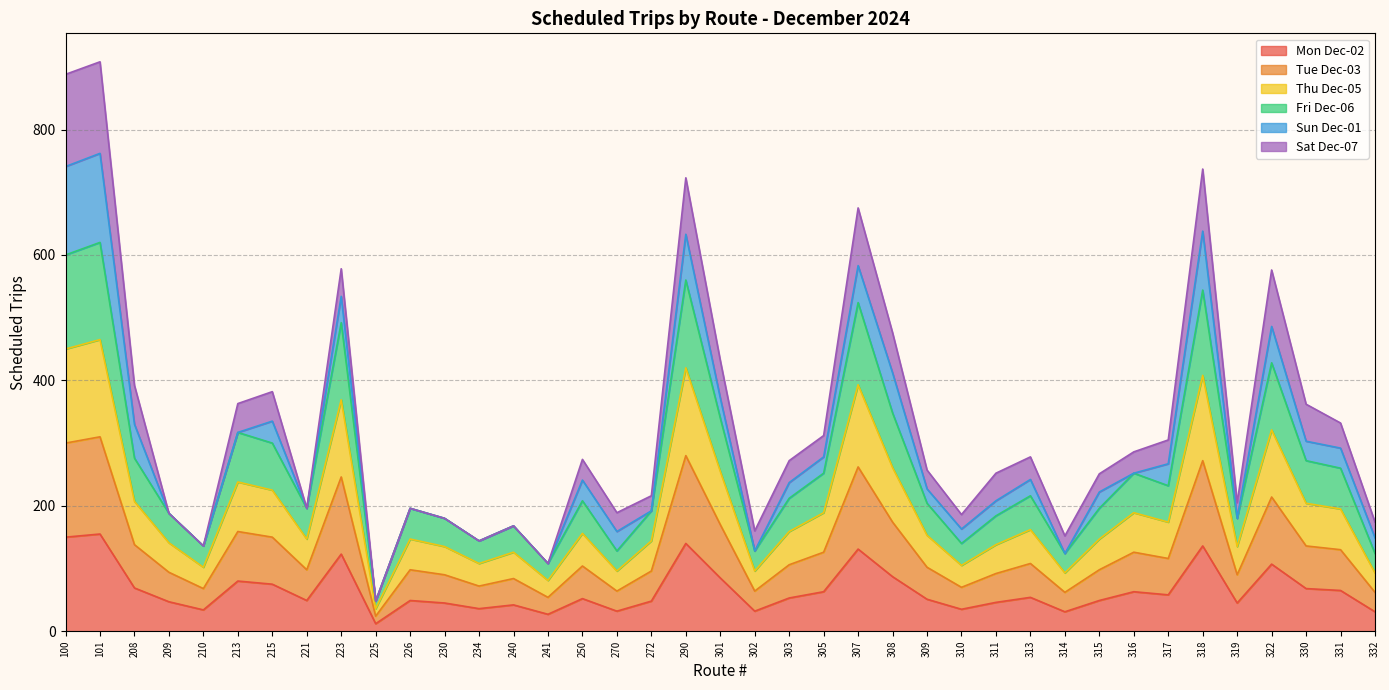

True or false: Thu Dec-05 has a value of 148 at 332.

False